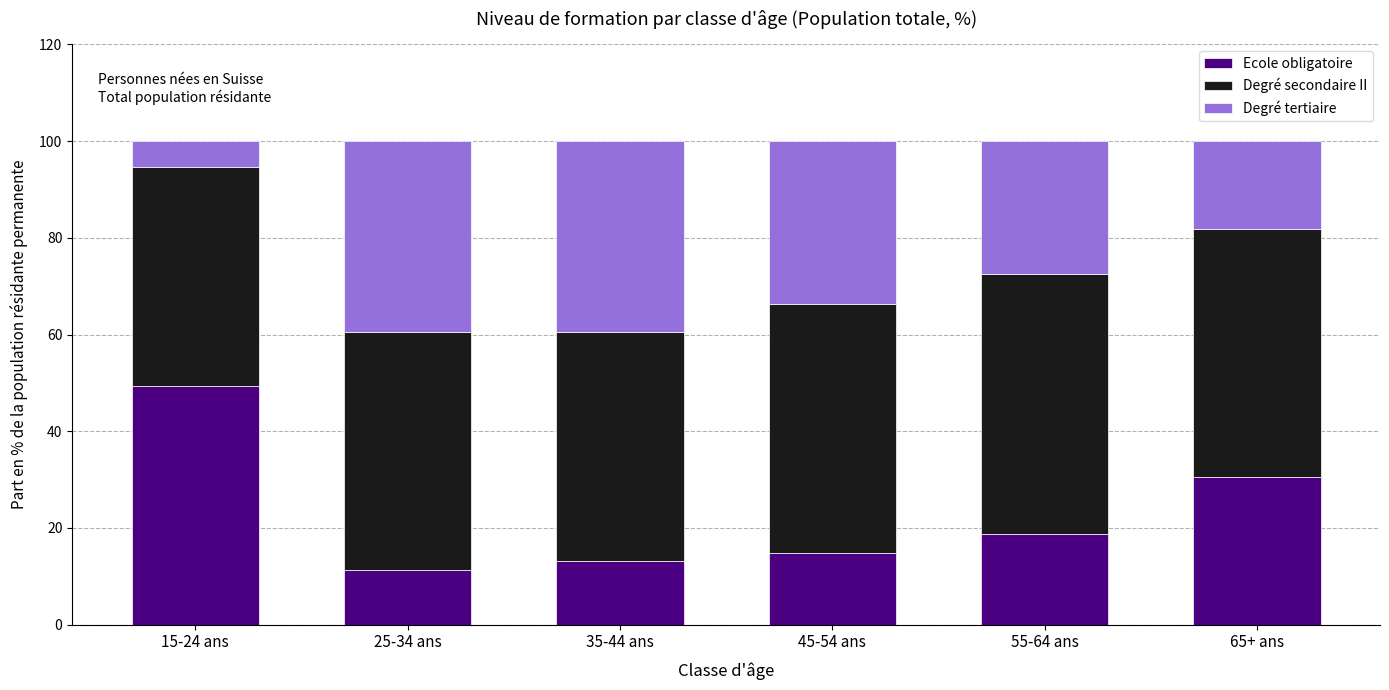

Reading left to right, list the values for the Ecole obligatoire series.

49.3	11.2	13.2	14.8	18.7	30.6